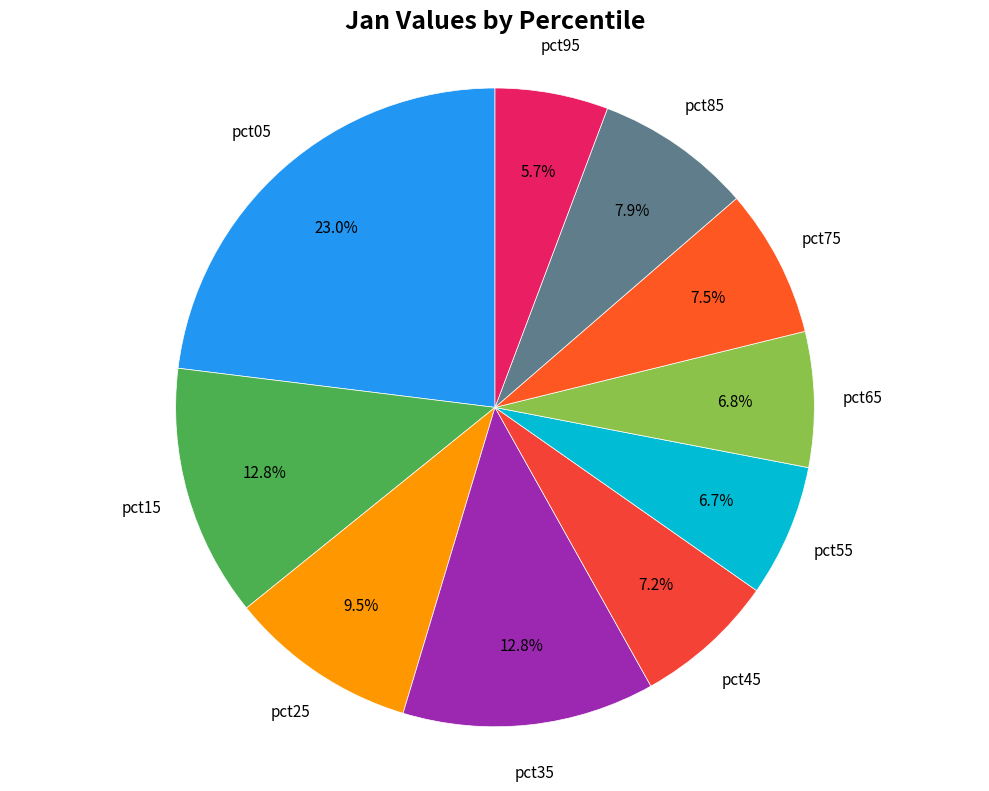

Does any single category account for the majority?

No